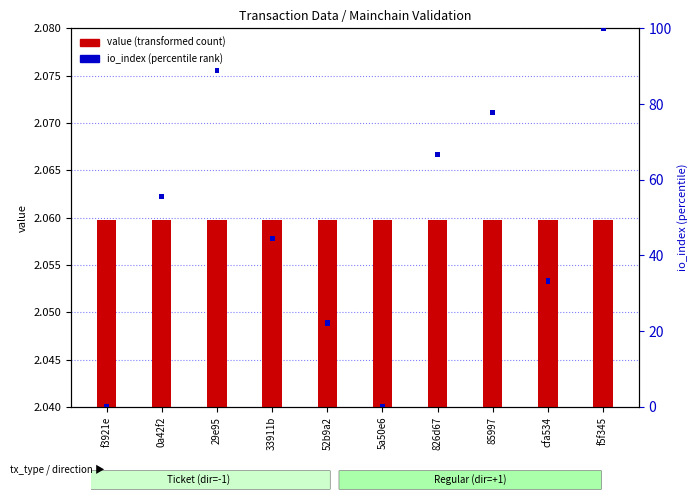

The value of value (transformed count) at 826d67 is 0.0. True or false?

False